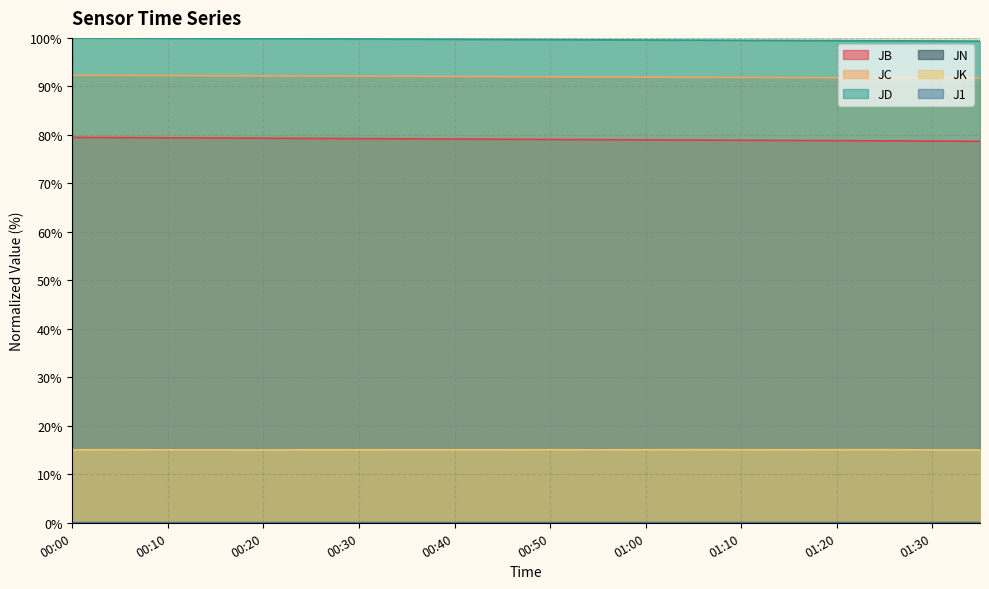

What is the total value across all series at 00:05?

286.7